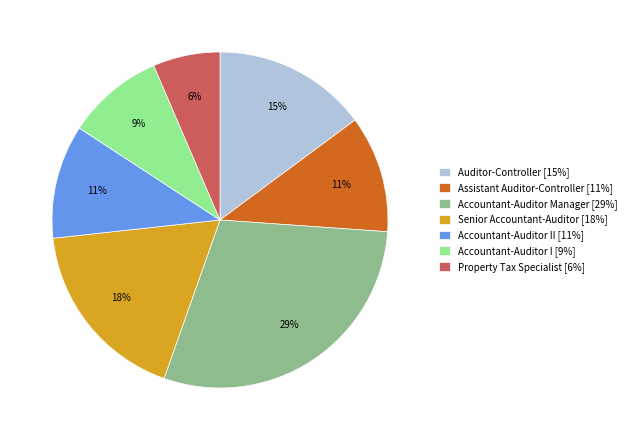

The Property Tax Specialist [6%] slice represents 1% of the pie. True or false?

False